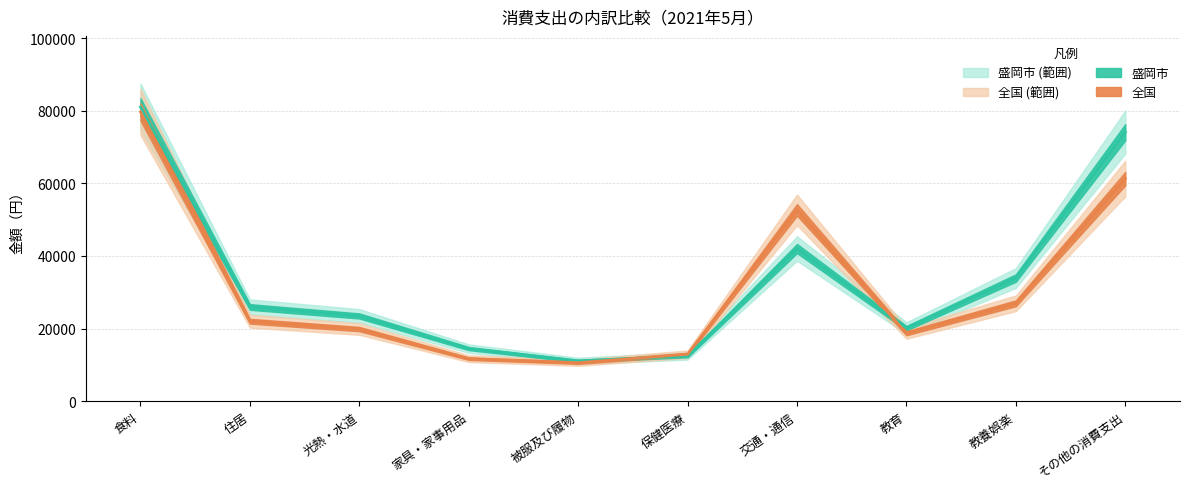

Reading left to right, extract all data points from this chart.

盛岡市: 80995	25965	23490	14509	11100	12477	42049	20128	33933	74087
全国: 79656	22041	19882	11729	10612	12950	52689	18724	26975	61316